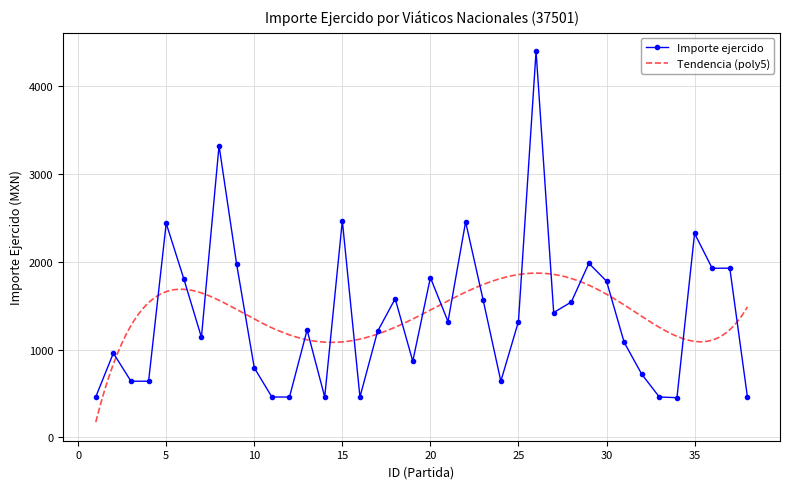

List the labels in order of value, smallest first.

34, 11, 12, 14, 16, 33, 38, 1, 3, 4, 24, 32, 10, 19, 2, 31, 7, 17, 13, 21, 25, 27, 28, 23, 18, 30, 6, 20, 36, 37, 9, 29, 35, 5, 22, 15, 8, 26